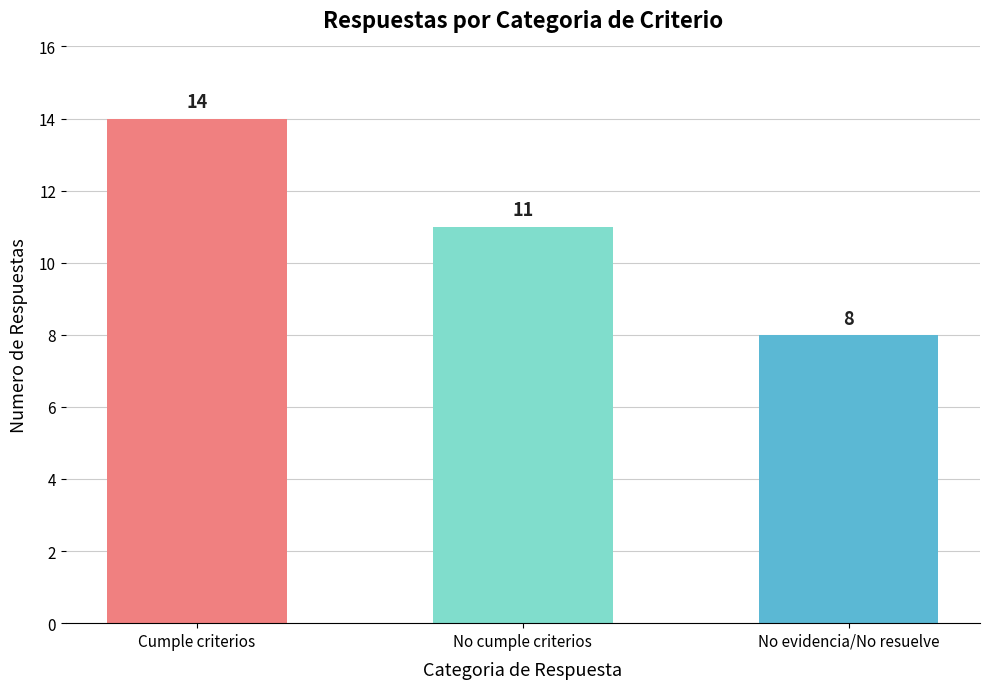

Reading left to right, transcribe all the data shown in this chart.

14	11	8